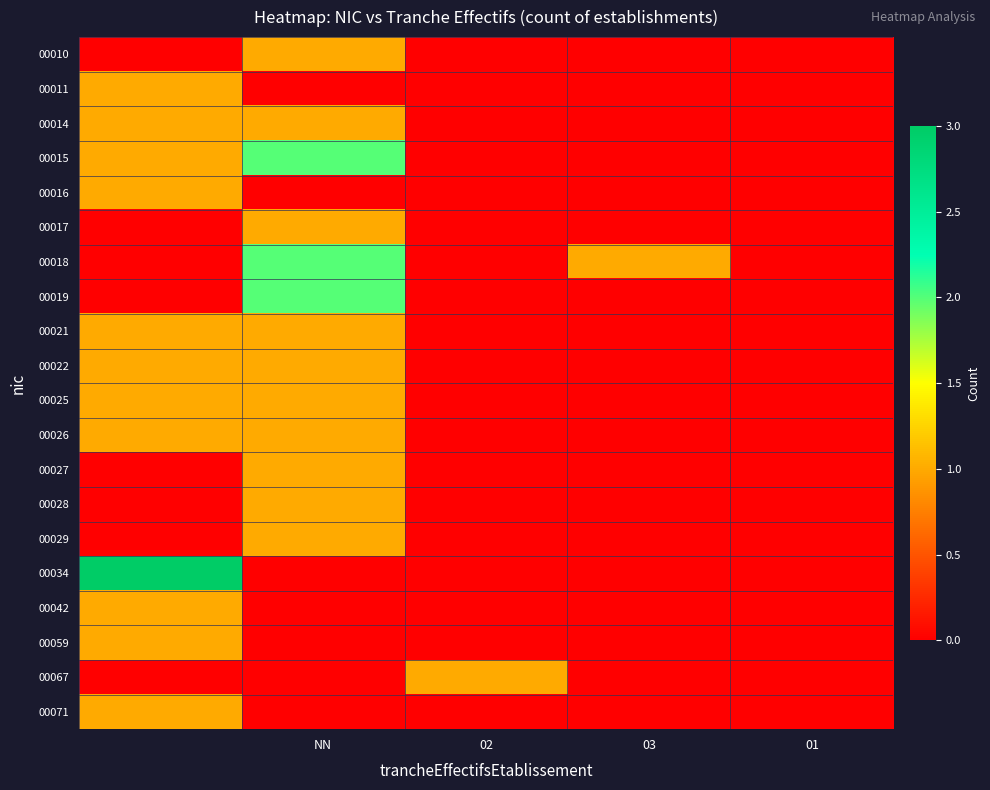

How many categories are shown in the chart?

5